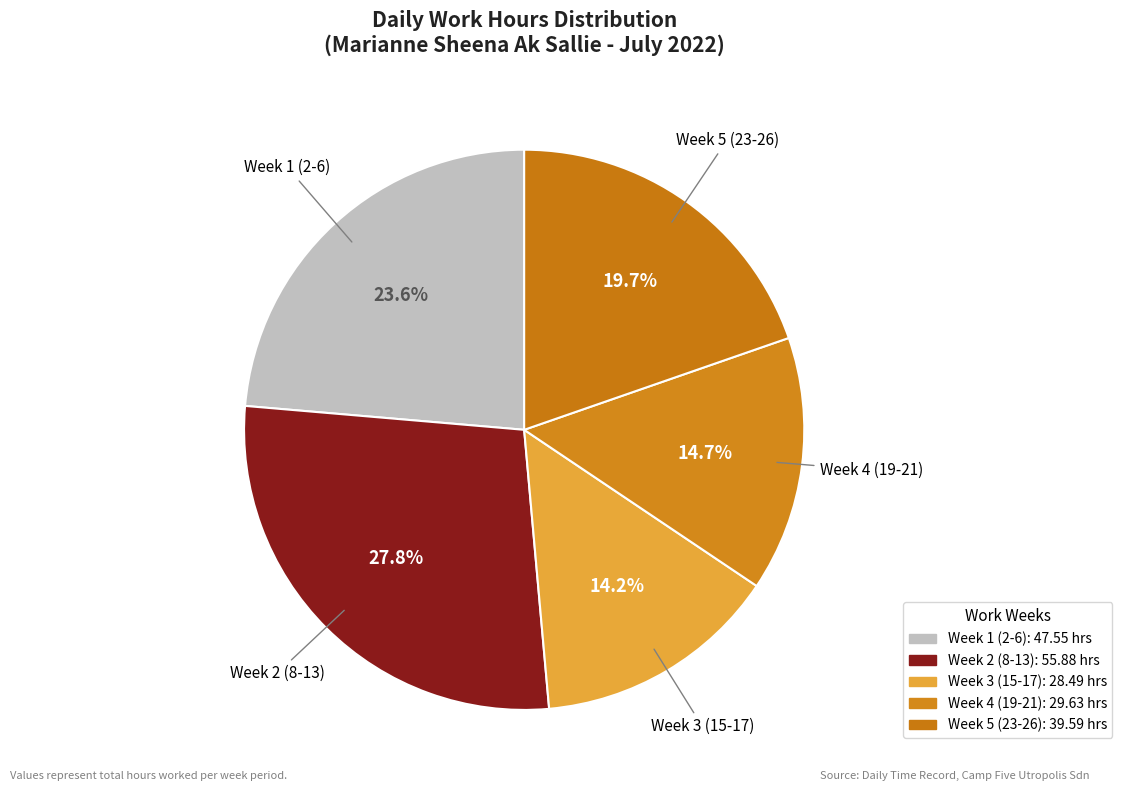

How many slices are in this pie chart?

5